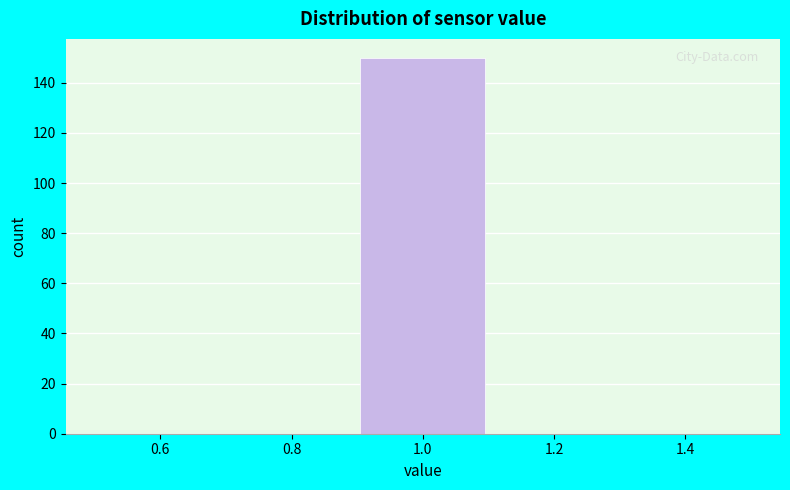

How tall is the bar that spans 0.9 to 1.1 on the x-axis? The values are not printed on the chart, so give them approximately, as read against the axis.

150